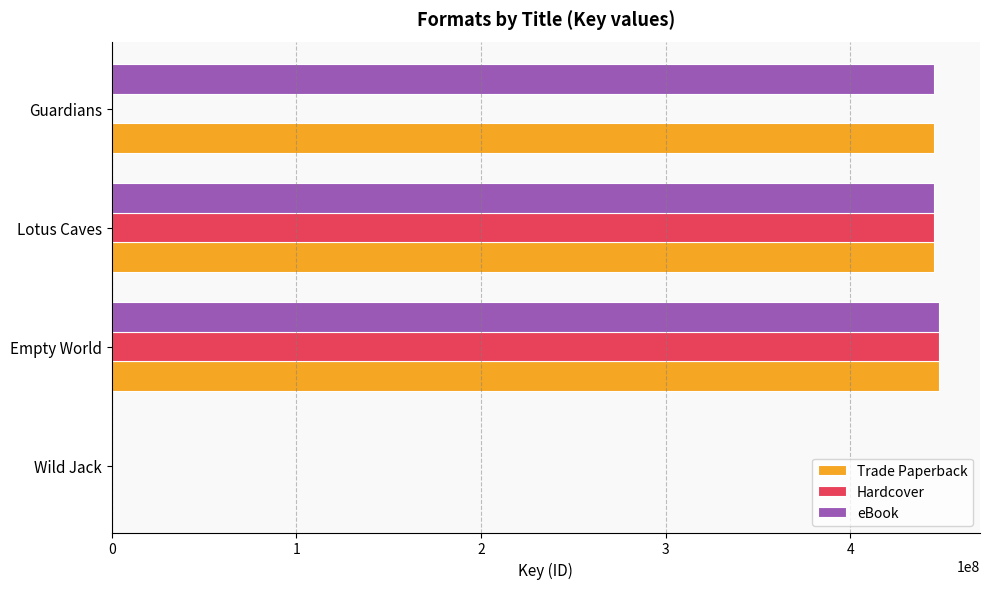

Between Lotus Caves and Guardians, which series saw the biggest shift?

Hardcover